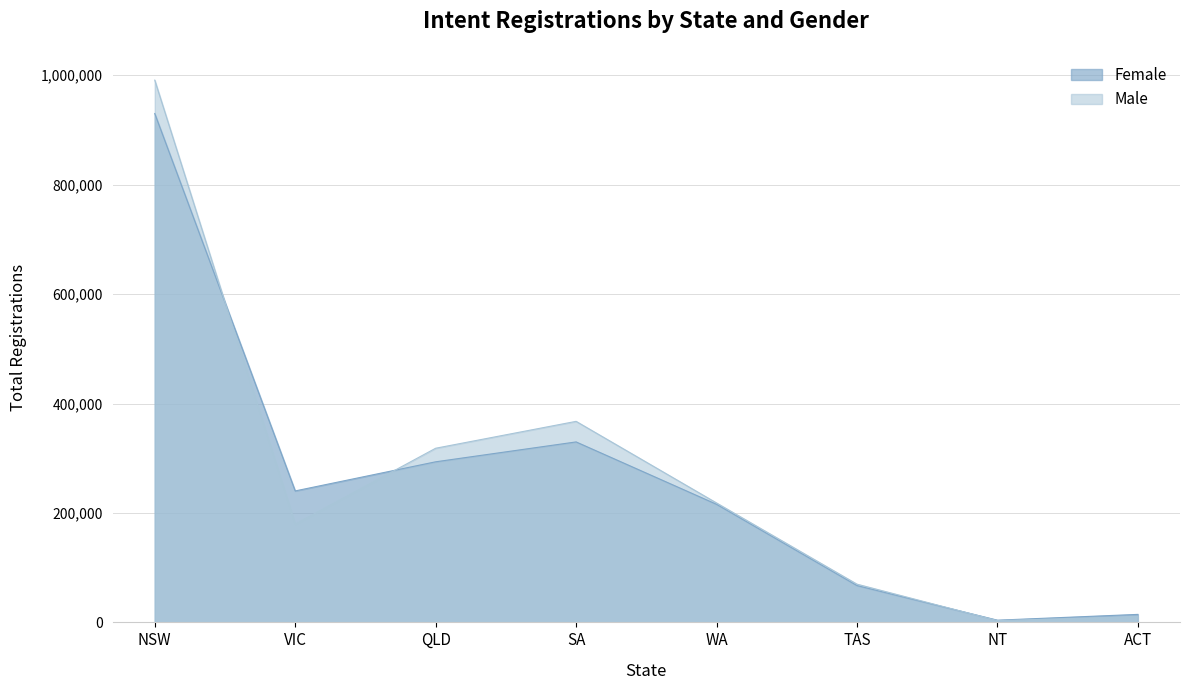

Rank the series by their maximum value, from lowest to highest.

Female, Male